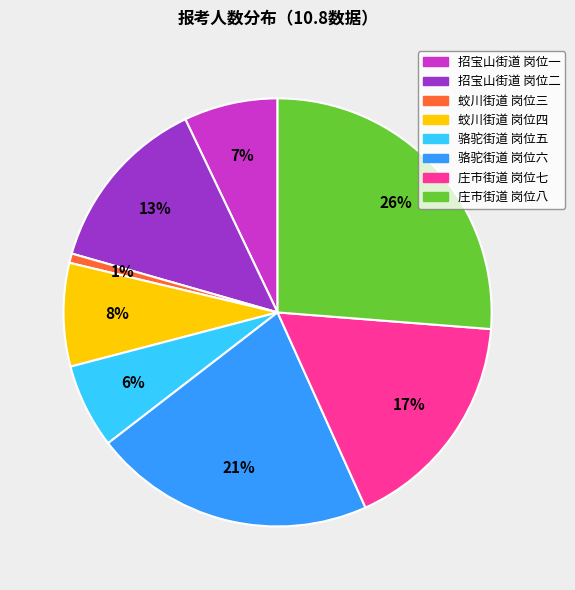

To the nearest percent, what is the average slice percentage?

12%